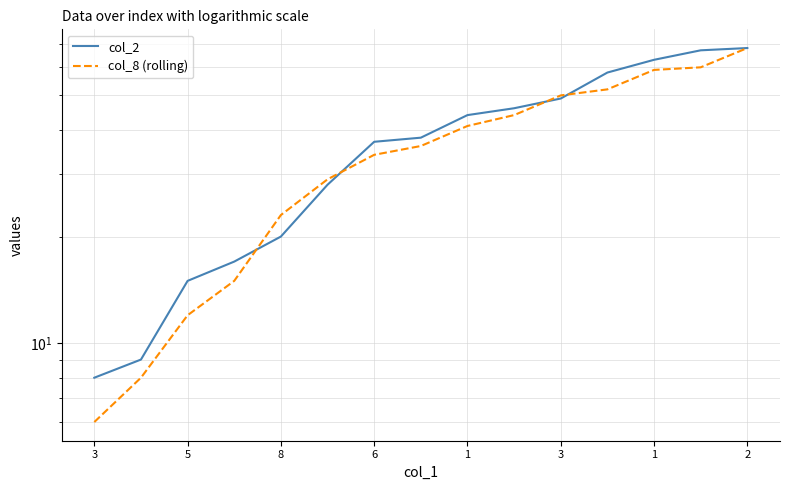

At 3, list the series in order from smallest to largest.

col_8 (rolling), col_2